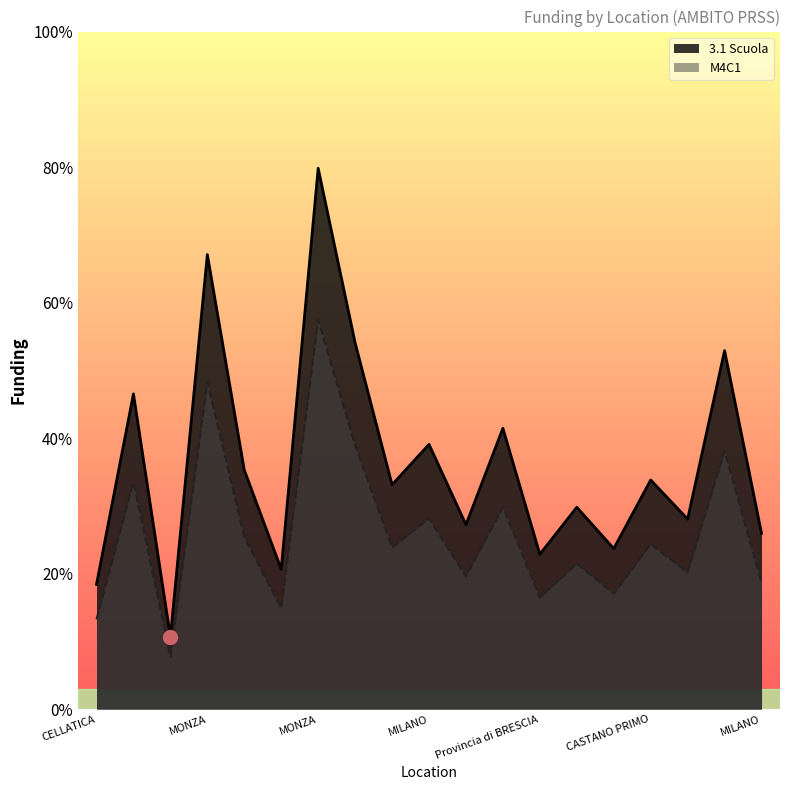

At CANTU, list the series in order from smallest to largest.

M4C1, 3.1 Scuola